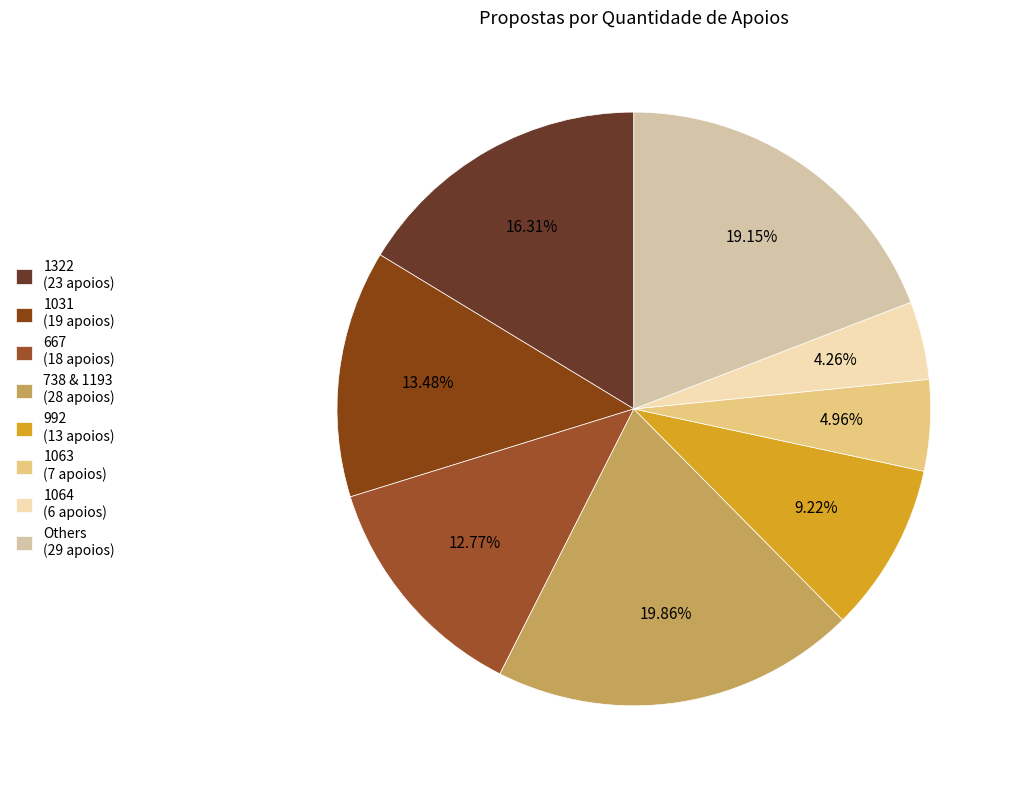

How many slices are in this pie chart?

8